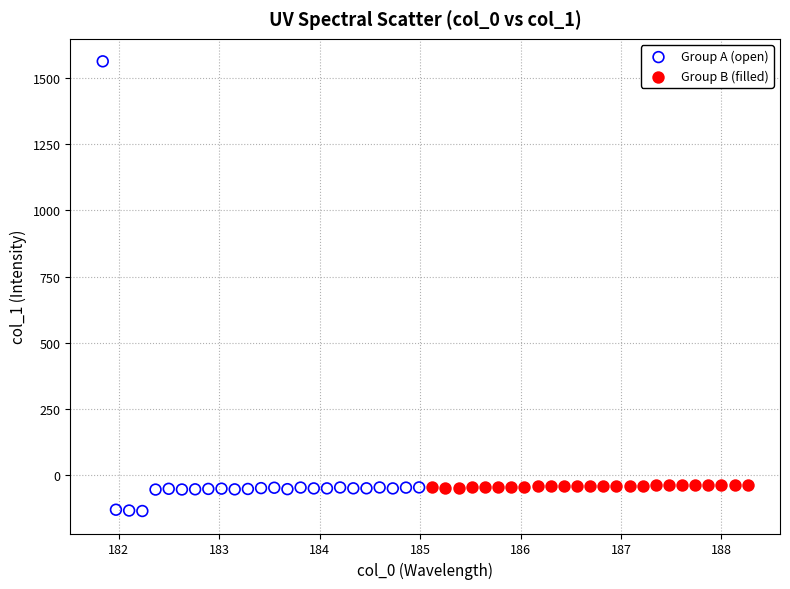

Which series has the largest Y range (max minus min)?

Group A (open)